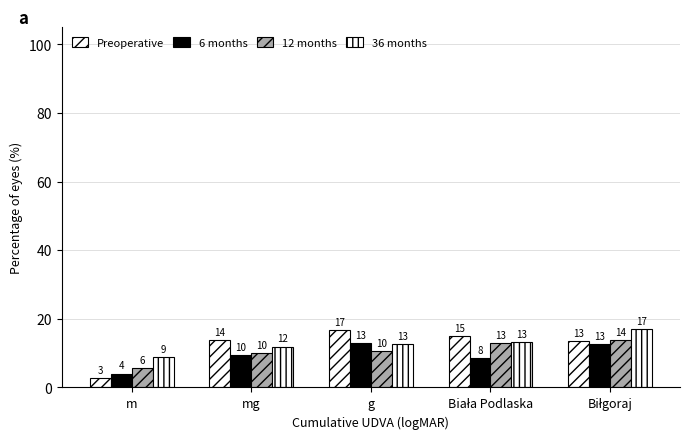

What position from the right is m?

5